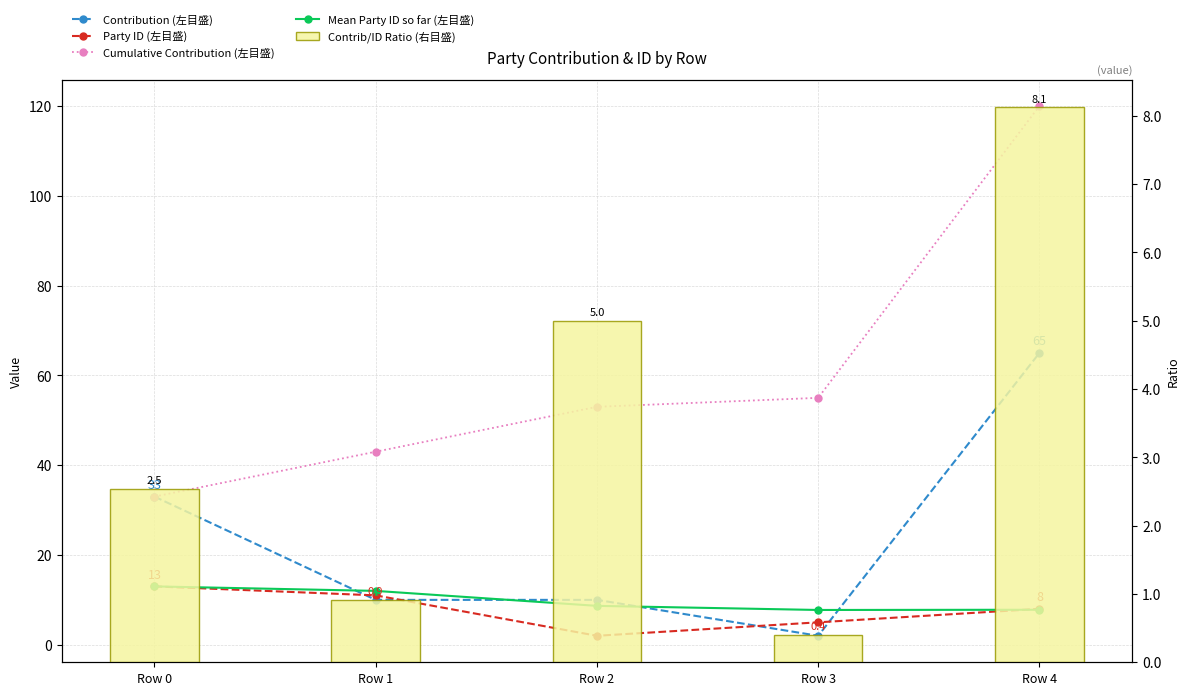

At which label does Mean Party ID so far (左目盛) first exceed 8?

Row 0